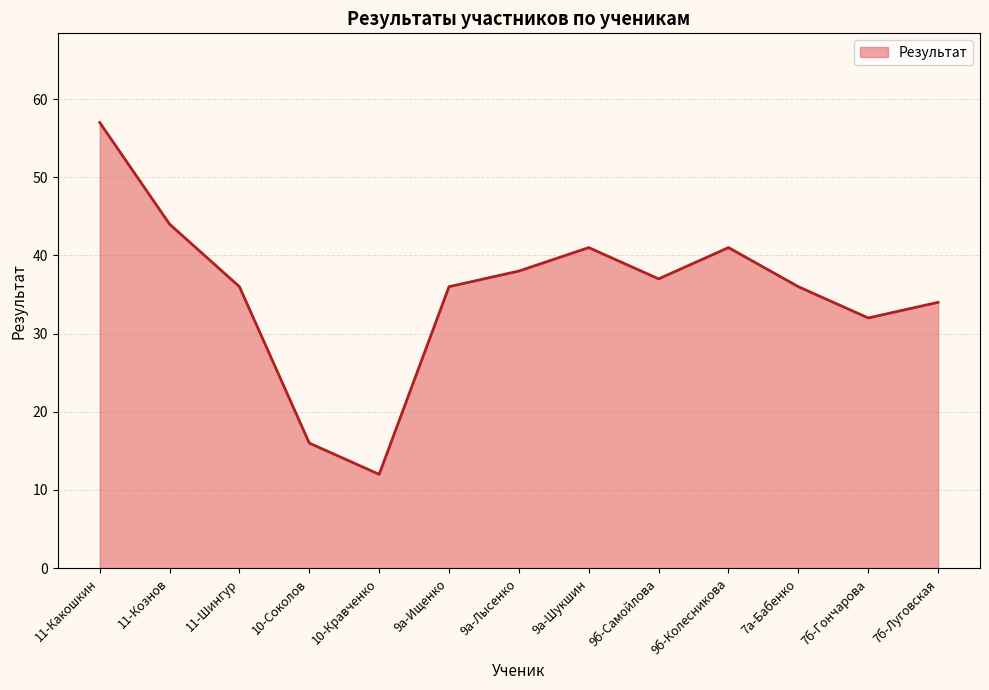

Reading left to right, what are all the values shown in this chart?

57	44	36	16	12	36	38	41	37	41	36	32	34